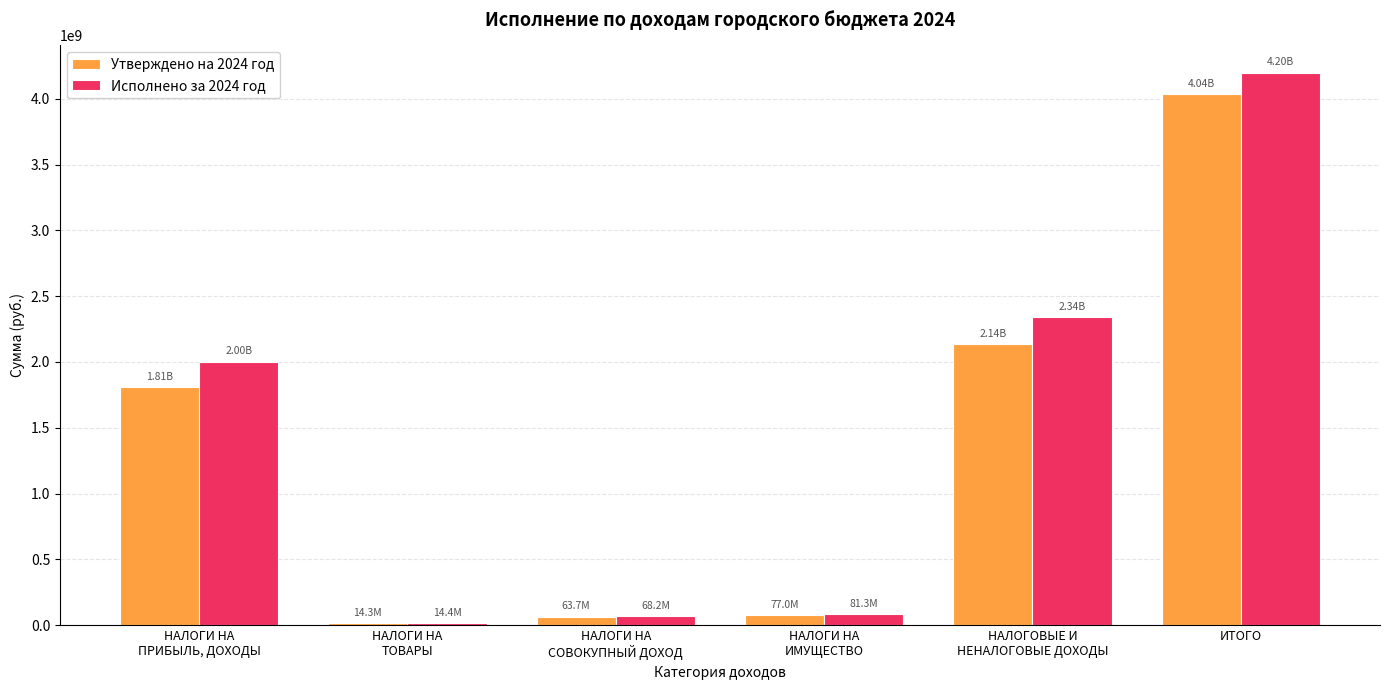

What is the difference between the second highest and second lowest values in the Исполнено за 2024 год series?

2270867838.8